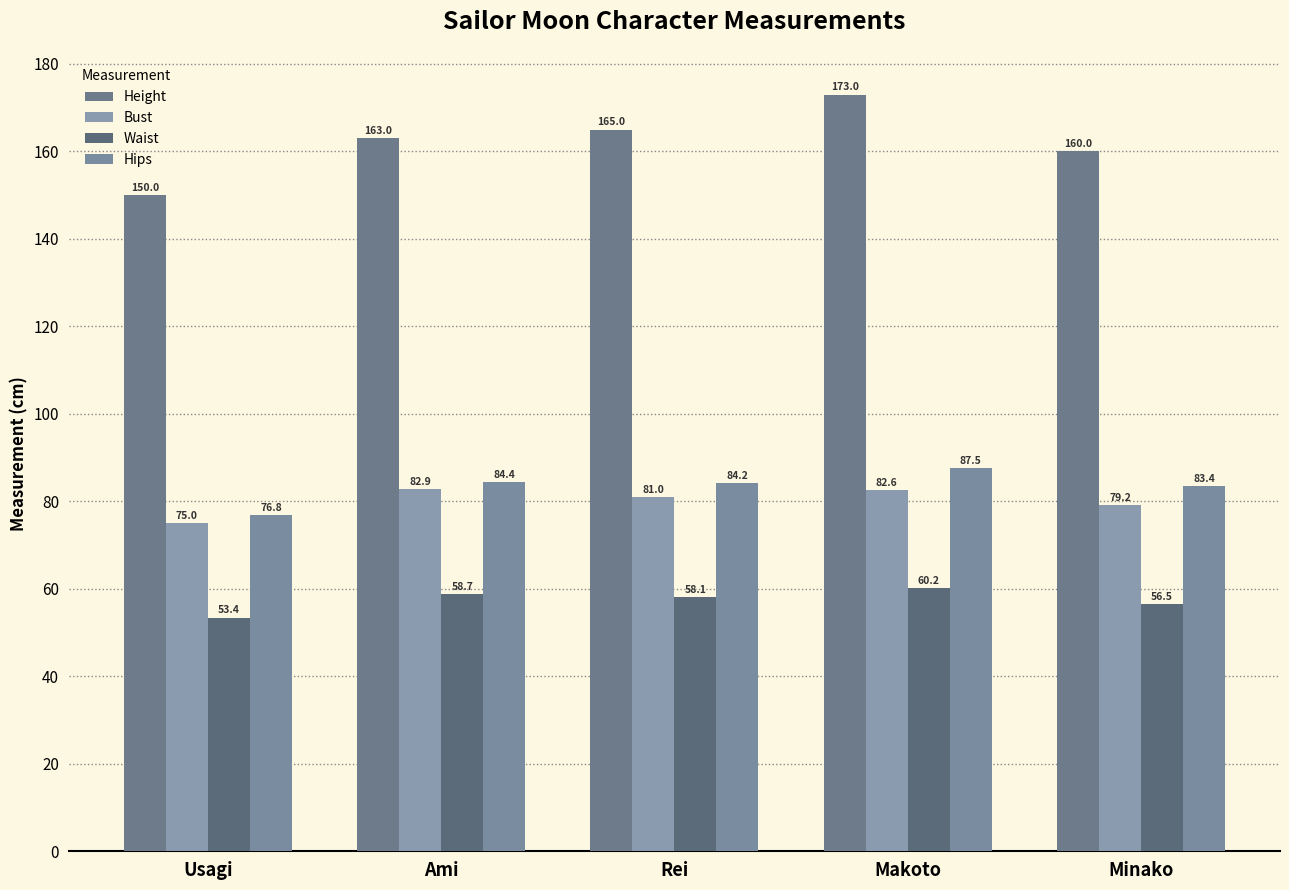

Reading left to right, extract all data points from this chart.

Height: Usagi=150.0	Ami=163.0	Rei=165.0	Makoto=173.0	Minako=160.0
Bust: Usagi=75.0	Ami=82.9	Rei=81.0	Makoto=82.6	Minako=79.2
Waist: Usagi=53.4	Ami=58.7	Rei=58.1	Makoto=60.2	Minako=56.5
Hips: Usagi=76.8	Ami=84.4	Rei=84.2	Makoto=87.5	Minako=83.4